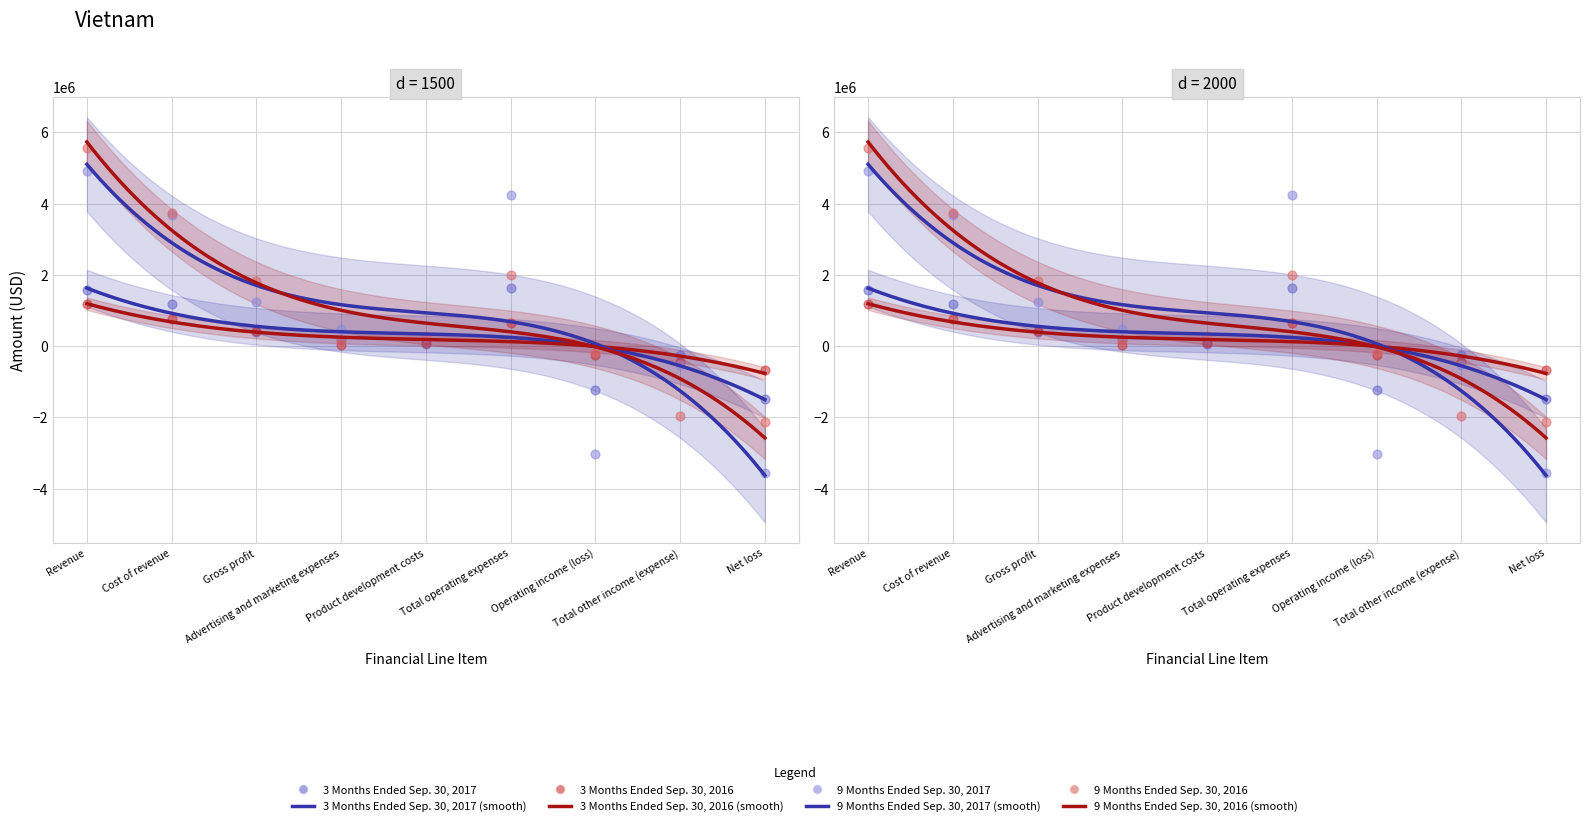

Which series contains the highest Y value?

9 Months Ended Sep. 30, 2016